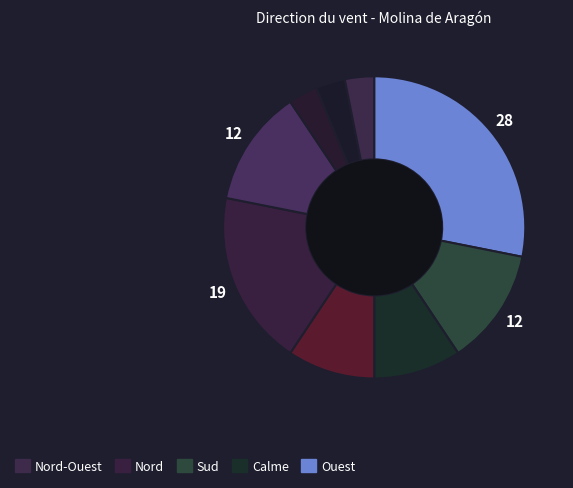

How many slices are in this pie chart?

9